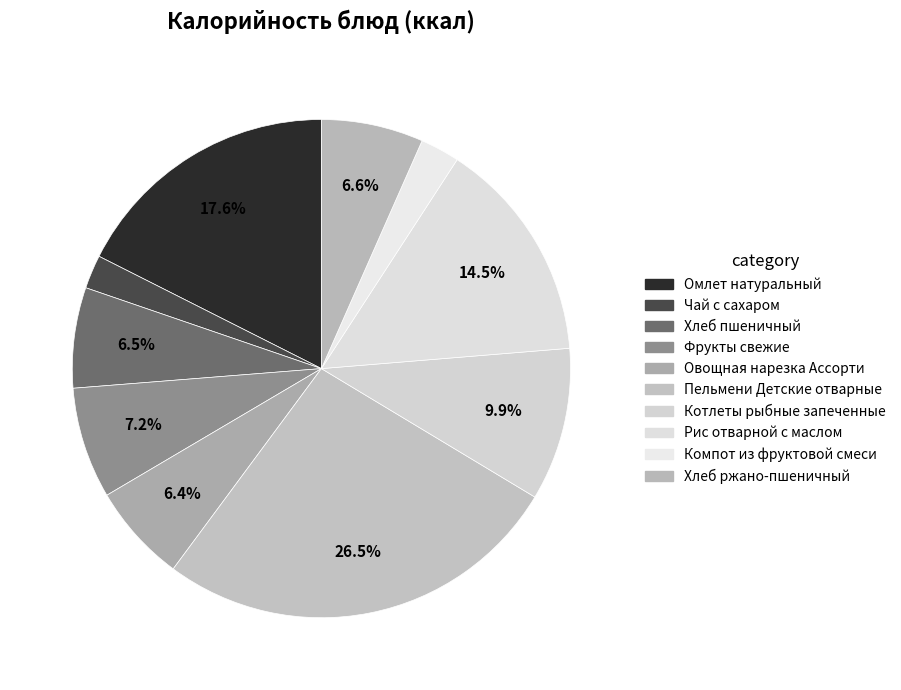

To the nearest percent, what is the difference between the largest and smallest slice percentages?

24%